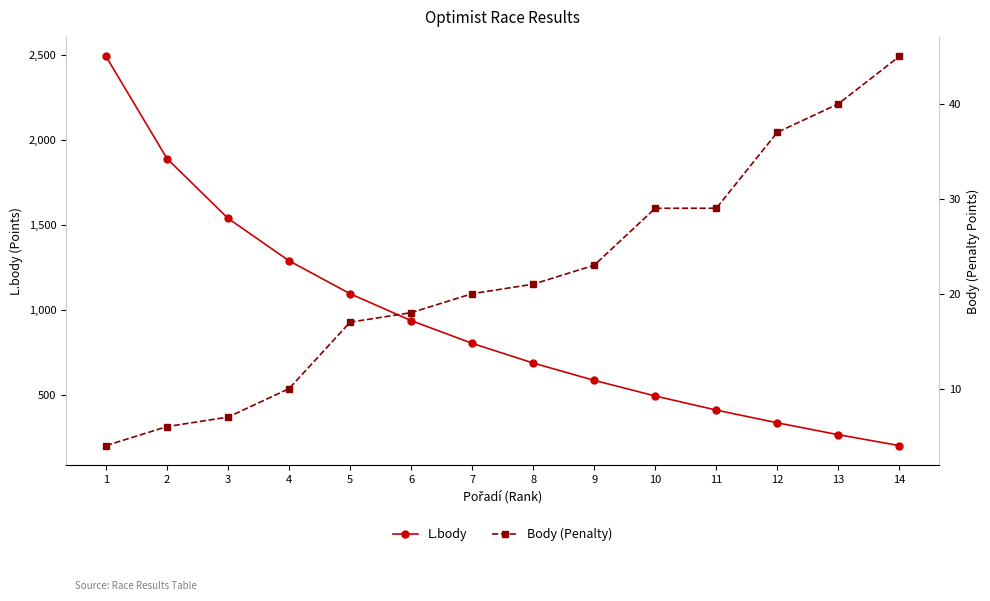

At which label does L.body first exceed 804?

1